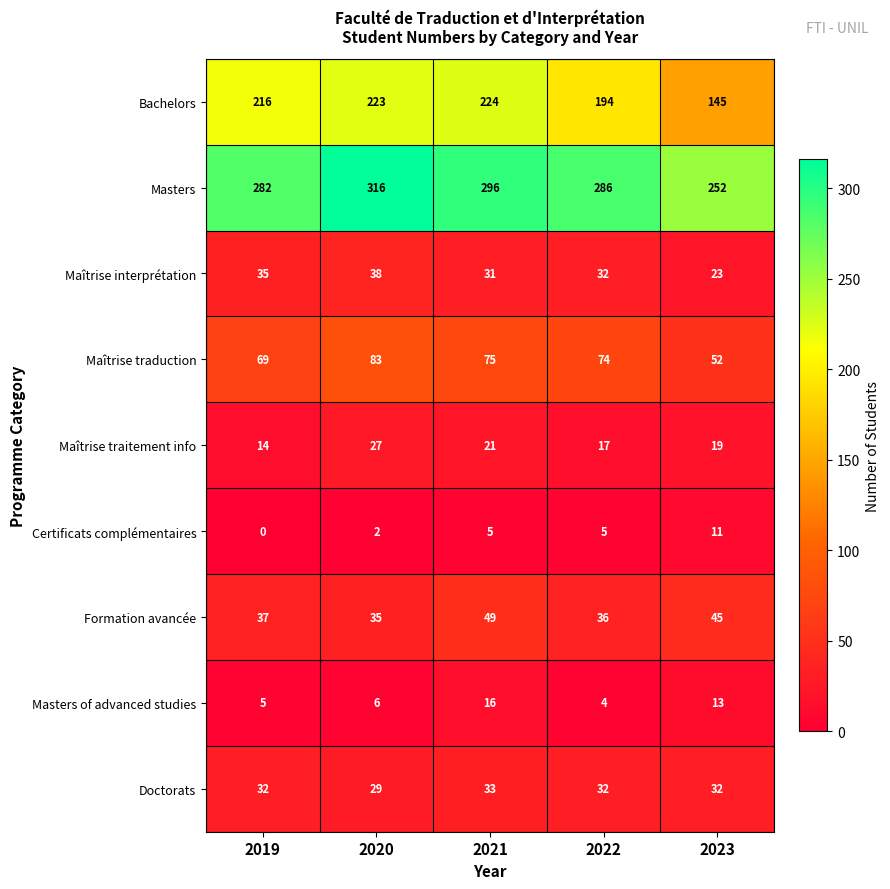

Count the number of data series in this chart.

9